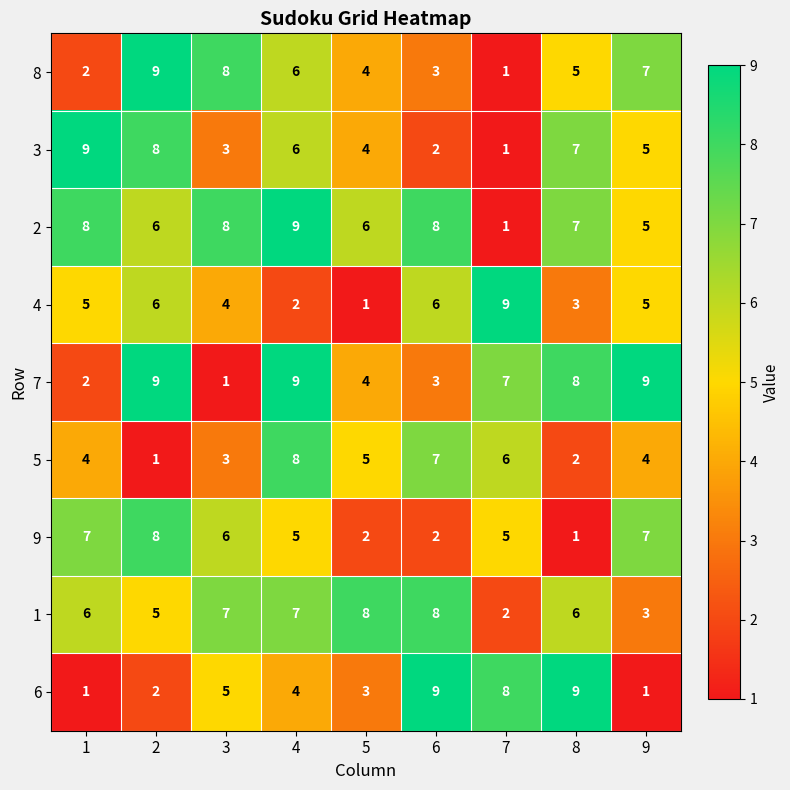

Which category has the lowest value in the 4 series?

5